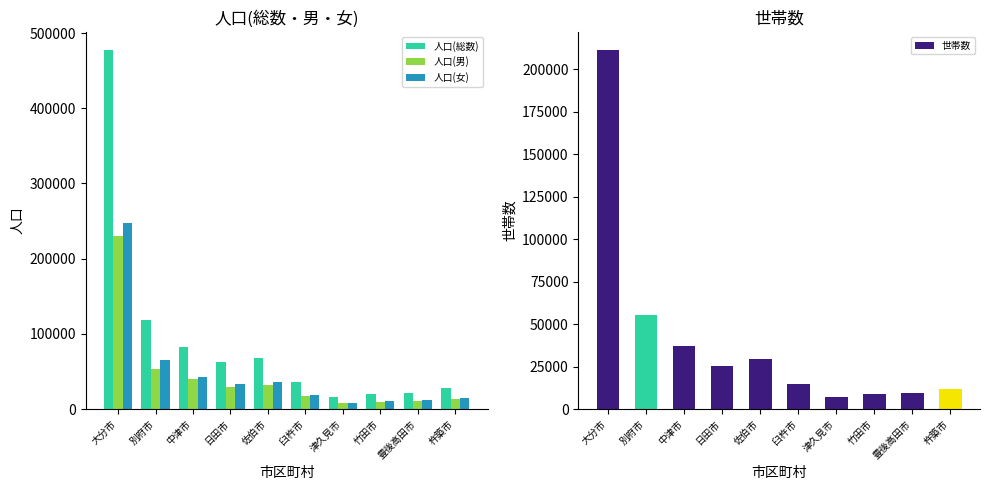

Which series has the largest total across all categories?

人口(総数)